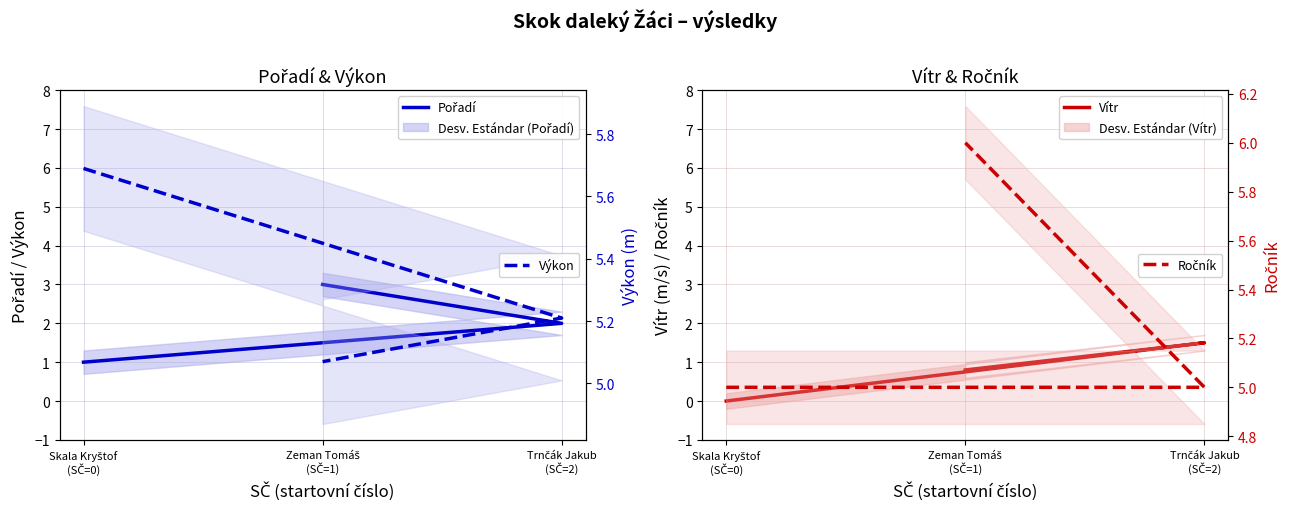

Reading left to right, extract all data points from this chart.

Pořadí: Skala Kryštof
(SČ=0)=1.0	Trnčák Jakub
(SČ=2)=2.0	Zeman Tomáš
(SČ=1)=3.0
Vítr: Skala Kryštof
(SČ=0)=0.0	Trnčák Jakub
(SČ=2)=1.5	Zeman Tomáš
(SČ=1)=0.8
Výkon: Skala Kryštof
(SČ=0)=5.7	Trnčák Jakub
(SČ=2)=5.2	Zeman Tomáš
(SČ=1)=5.1
Ročník: Skala Kryštof
(SČ=0)=5.0	Trnčák Jakub
(SČ=2)=5.0	Zeman Tomáš
(SČ=1)=6.0